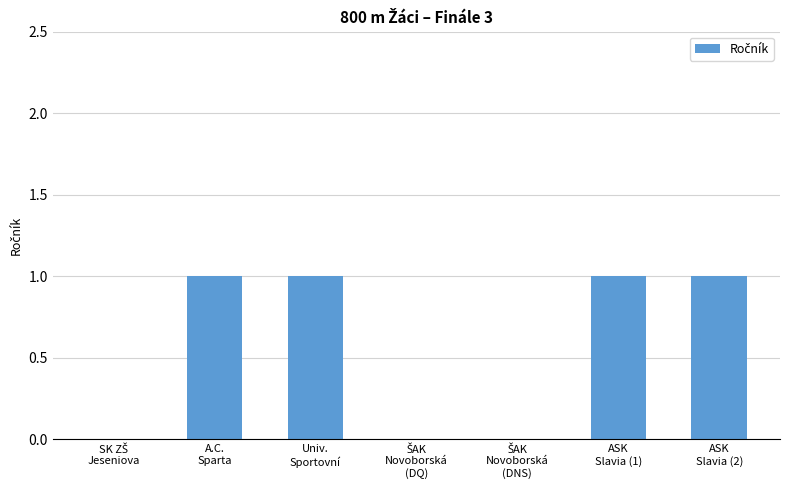

What is the sum of all values?

4